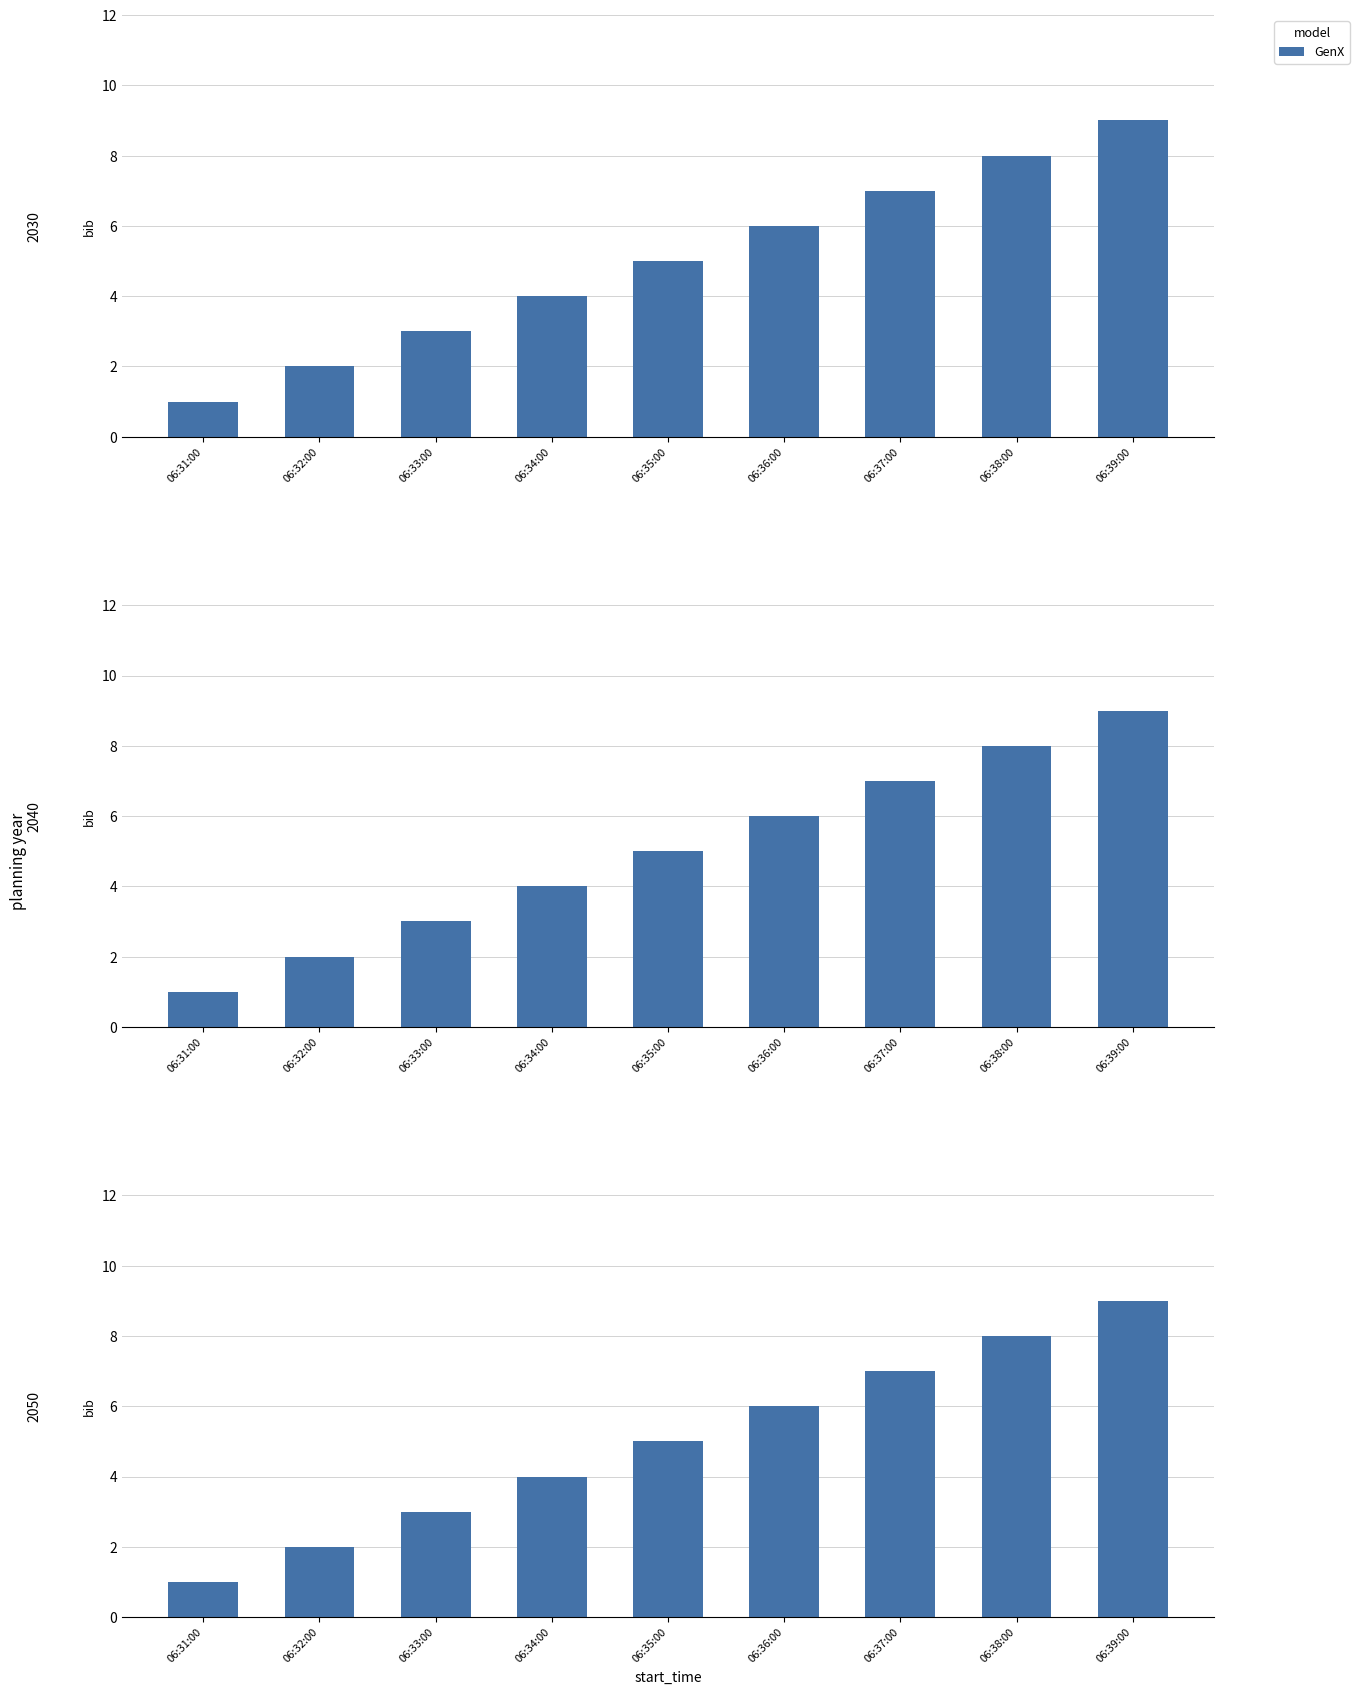

At which label does the data first exceed 5?

06:36:00